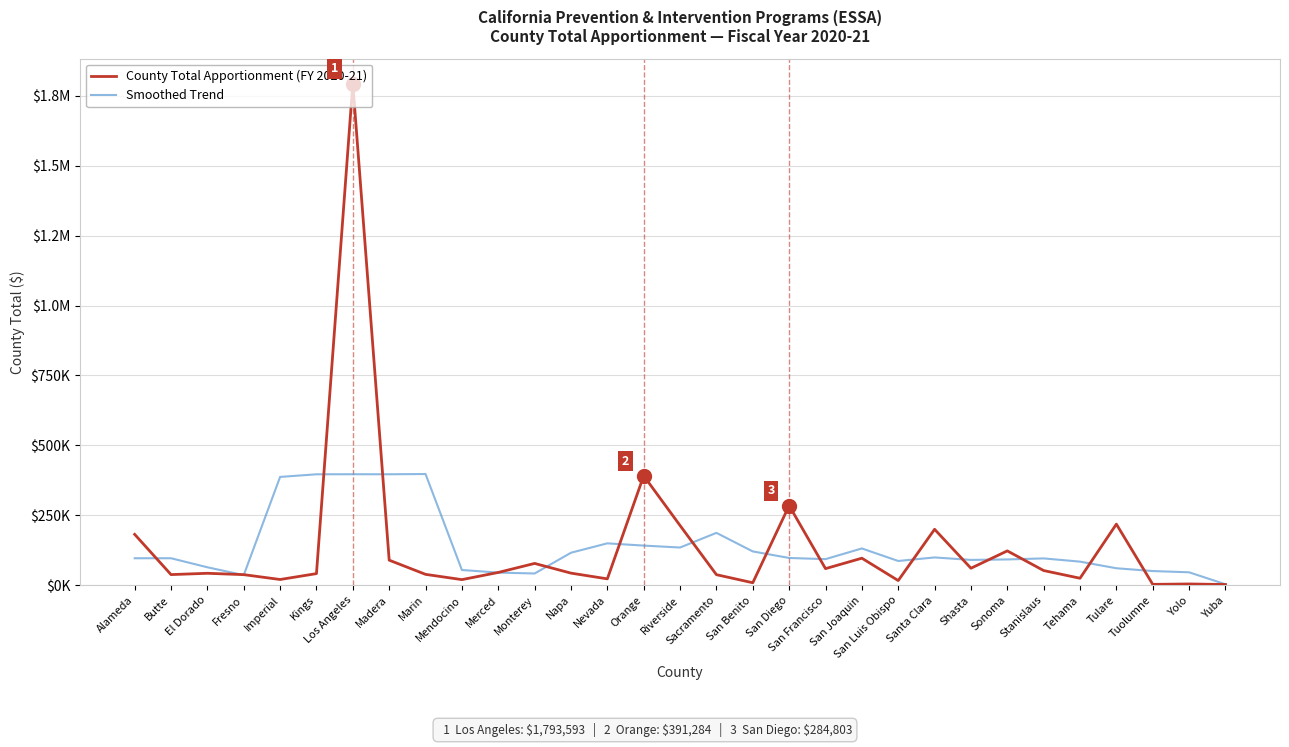

Reading left to right, transcribe all the data shown in this chart.

County Total Apportionment (FY 2020-21): Alameda=181881	Butte=38007	El Dorado=42675	Fresno=37846	Imperial=20473	Kings=41514	Los Angeles=1793593	Madera=89584	Marin=38876	Mendocino=20022	Merced=45679	Monterey=77946	Napa=43236	Nevada=22764	Orange=391284	Riverside=213483	Sacramento=37733	San Benito=8836	San Diego=284803	San Francisco=59322	San Joaquin=96628	San Luis Obispo=16682	Santa Clara=199982	Shasta=60748	Sonoma=122786	Stanislaus=52468	Tehama=24940	Tulare=218448	Tuolumne=3081	Yolo=4525	Yuba=2523
Smoothed Trend: Alameda=96490	Butte=96458	El Dorado=64176	Fresno=36103	Imperial=387220	Kings=396602	Los Angeles=396808	Madera=396717	Marin=397550	Mendocino=54421	Merced=45151	Monterey=41929	Napa=116181	Nevada=149742	Orange=141700	Riverside=134820	Sacramento=187227	San Benito=120835	San Diego=97464	San Francisco=93254	San Joaquin=131483	San Luis Obispo=86672	Santa Clara=99365	Shasta=90533	Sonoma=92184	Stanislaus=95878	Tehama=84344	Tulare=60692	Tuolumne=50703	Yolo=46220	Yuba=3435